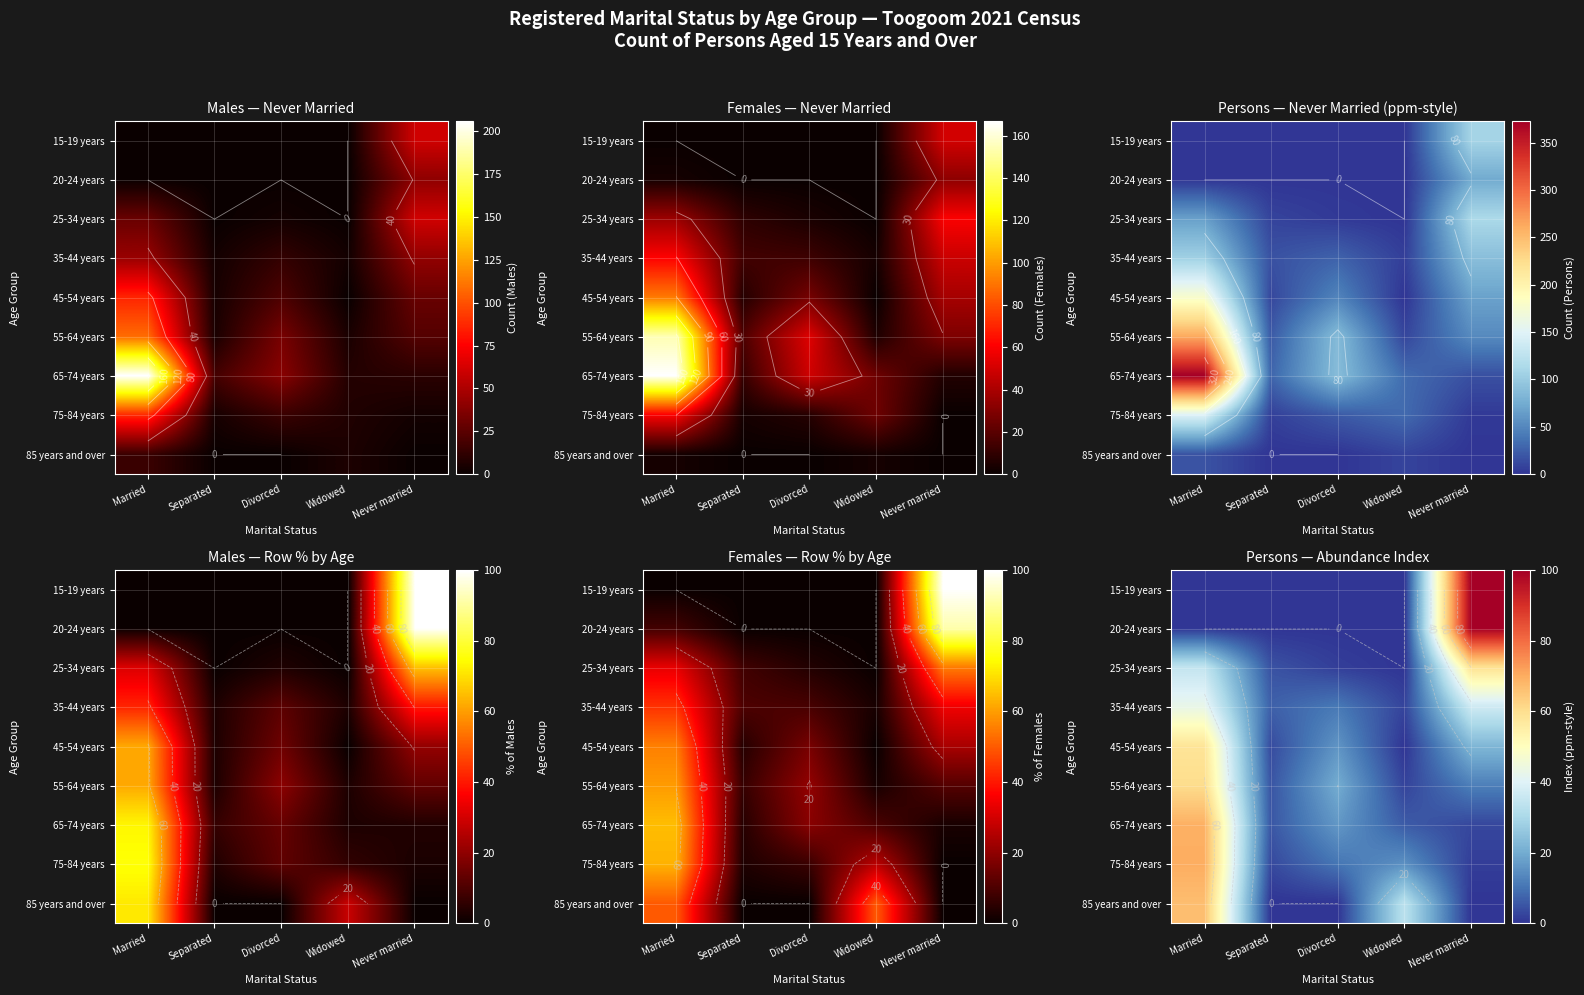

Is it true that 75-84 years equals 10.4 at Divorced?

True